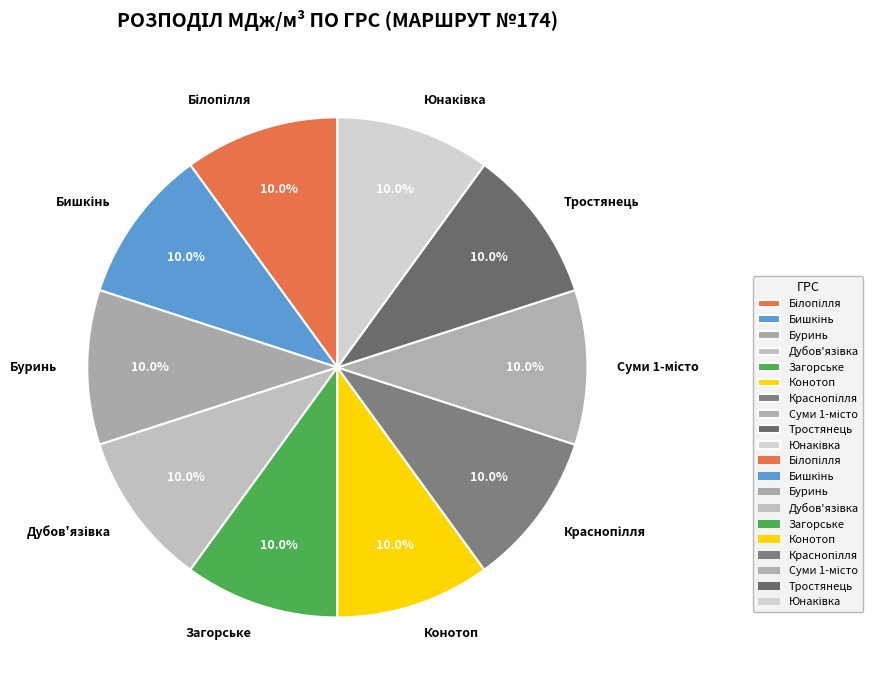

Is there a majority slice in this chart?

No